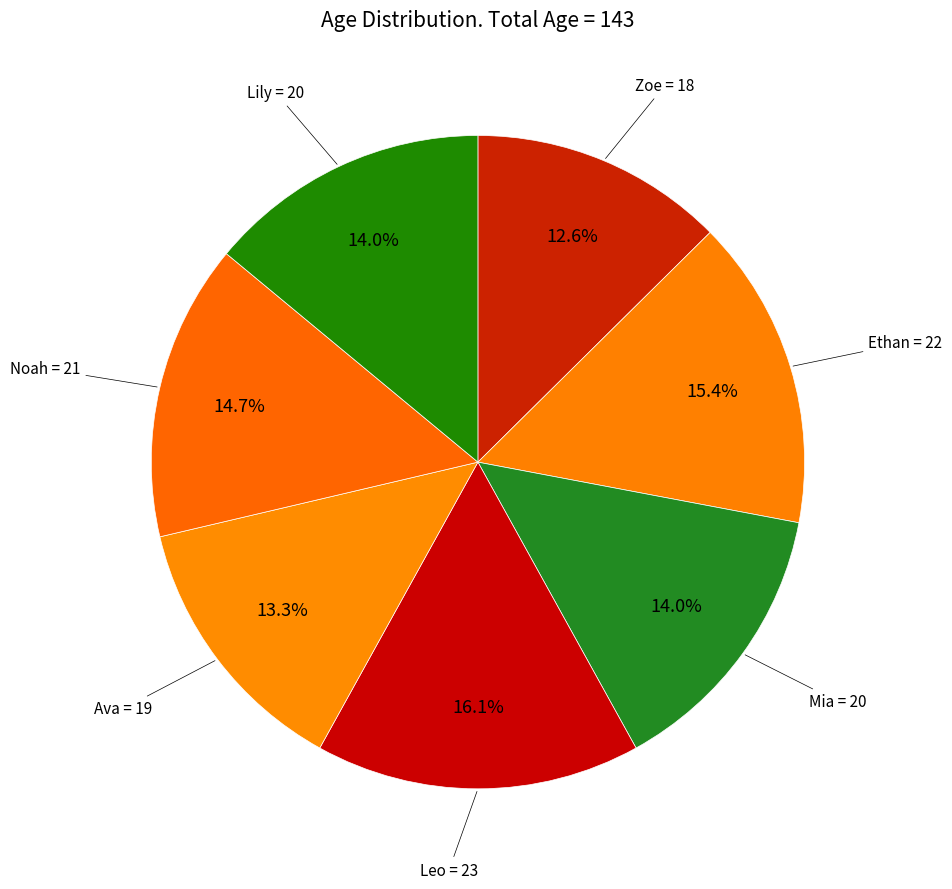

How many slices are in this pie chart?

7